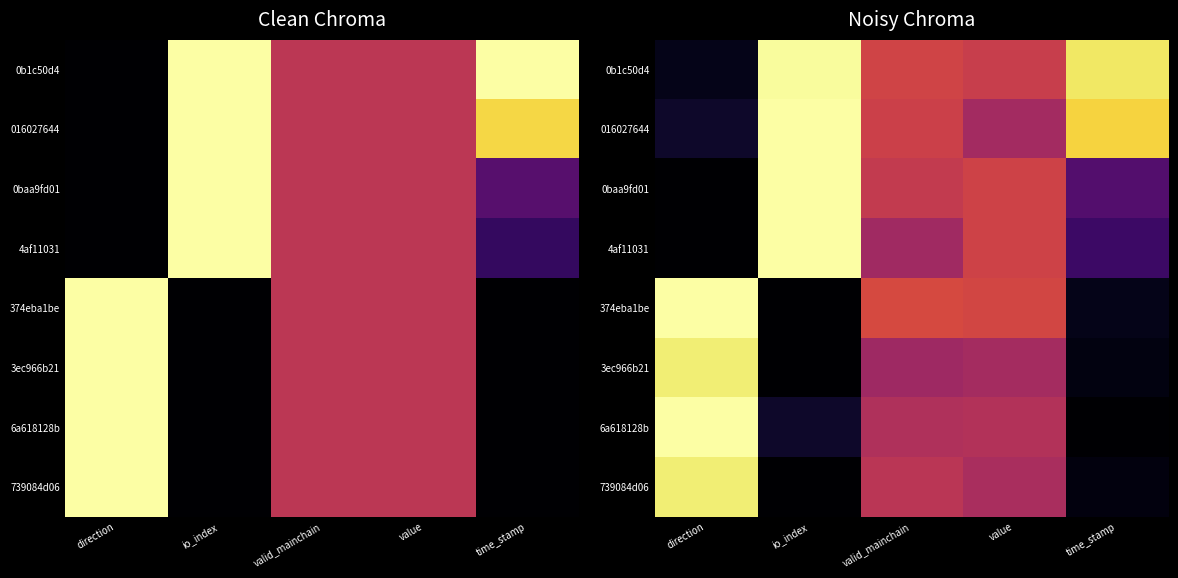

Rank the series at io_index from lowest to highest value.

374eba1be, 3ec966b21, 739084d06, 6a618128b, 0b1c50d4, 016027644, 0baa9fd01, 4af11031